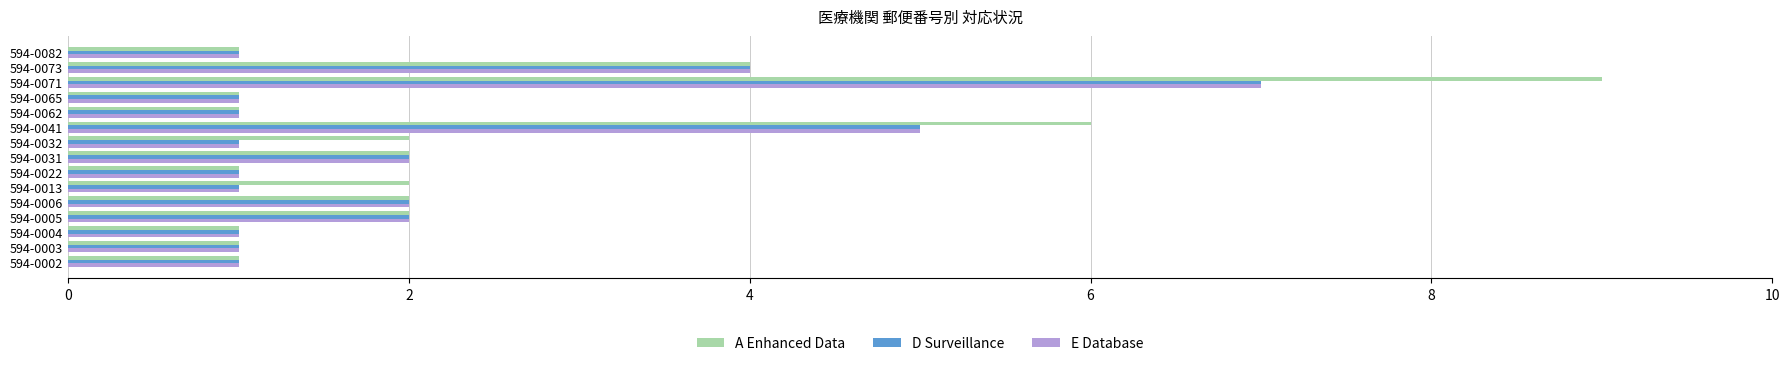

Which category has the highest value across all series?

594-0071